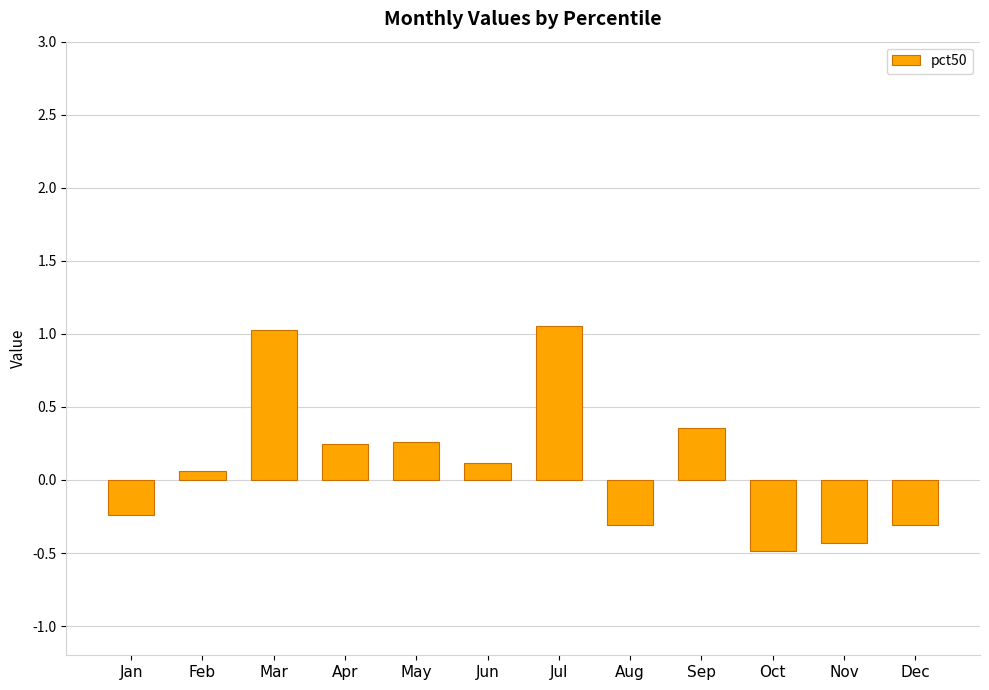

What is the smallest value displayed?

-0.5